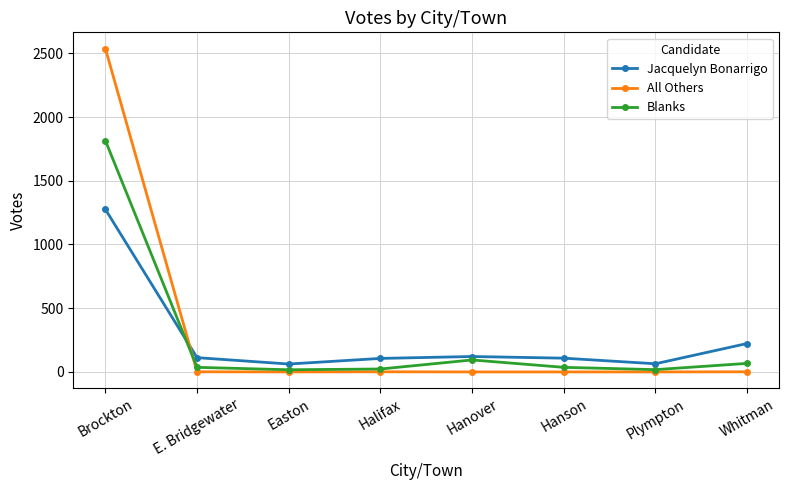

Which series ends up on top after the final intersection of All Others and Blanks?

Blanks